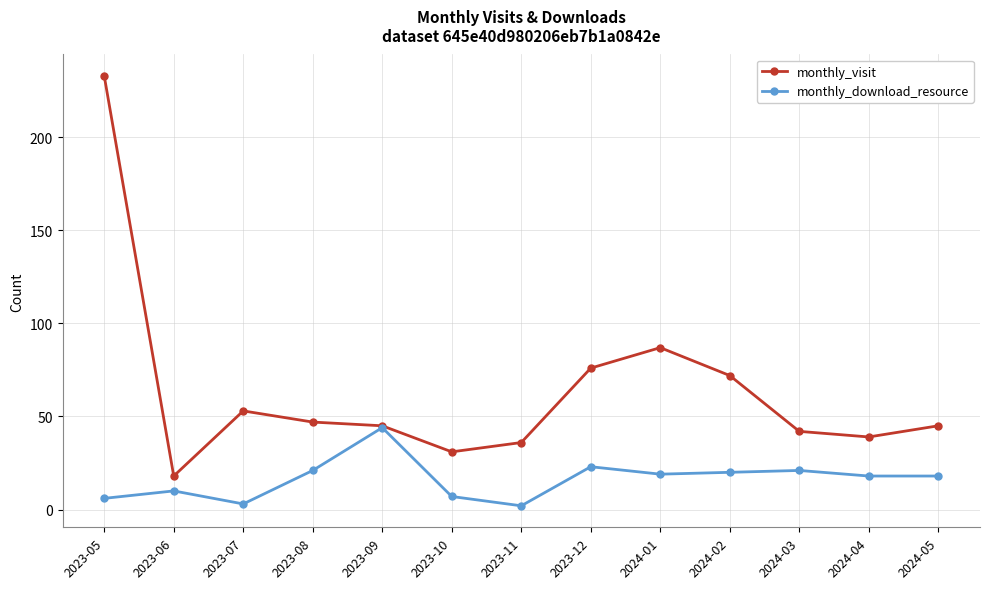

Rank the series at 2024-02 from highest to lowest value.

monthly_visit, monthly_download_resource